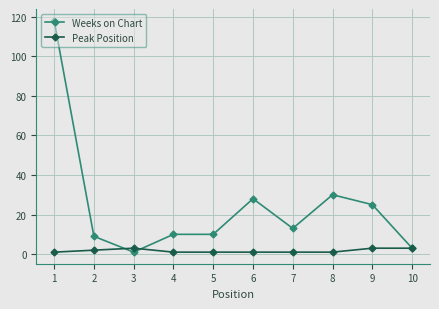

How many data points in Weeks on Chart are less than 13?

5